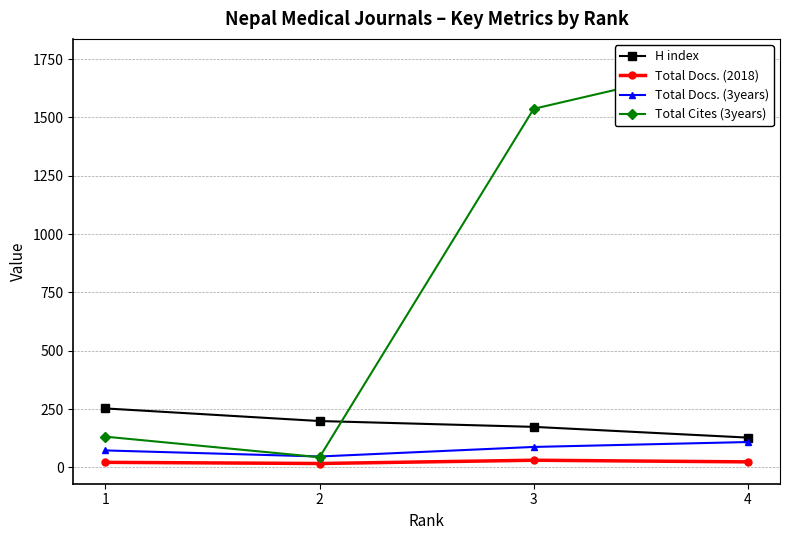

How many data points does each series have?

4